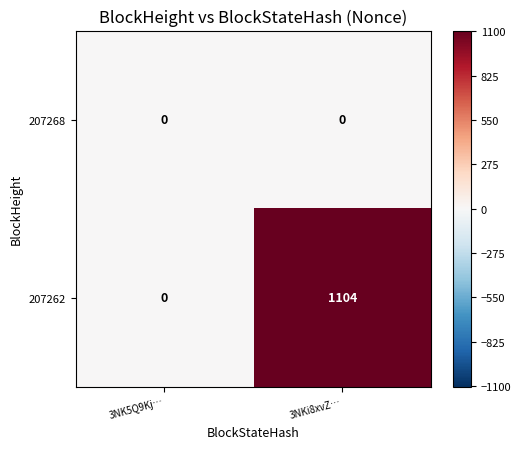

Read the 207262 value at 3NKi8xvZ….

1104